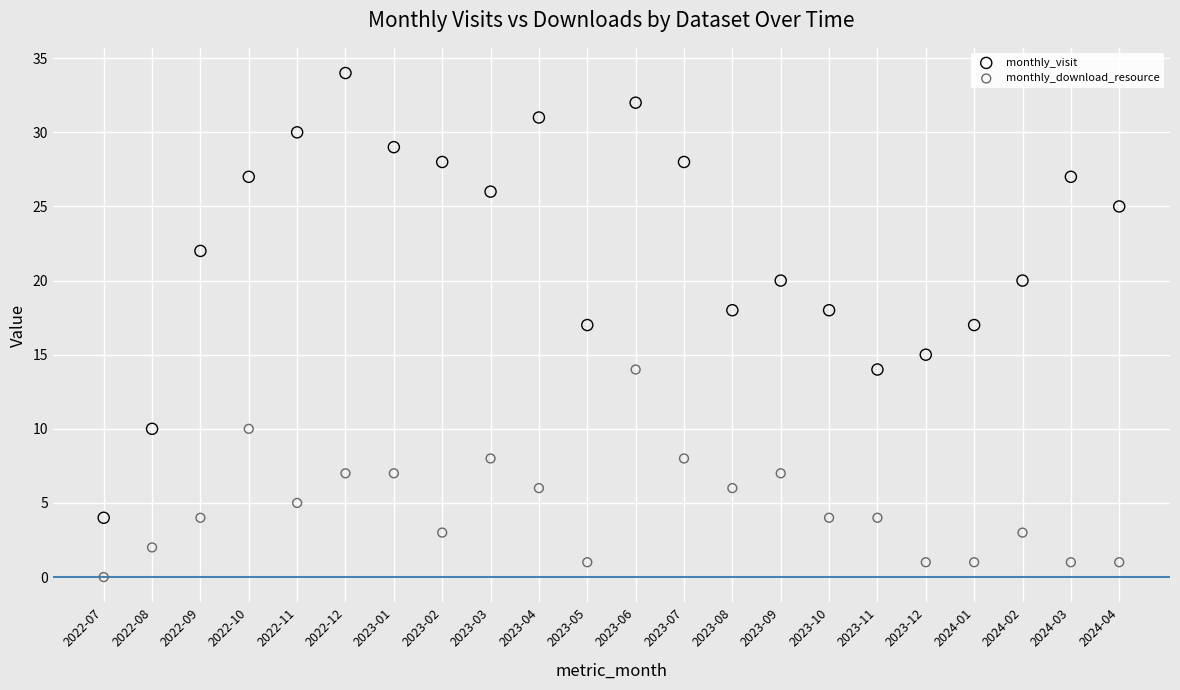

Which series has the widest spread of Y values?

monthly_visit